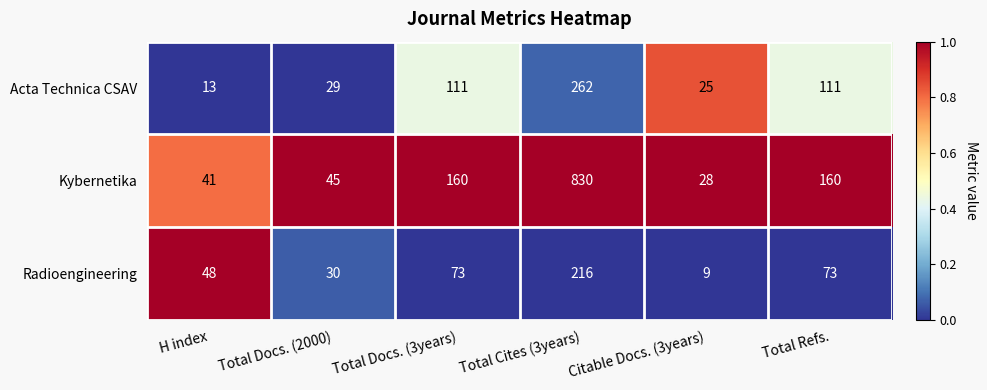

What is the total value across all series at Total Cites (3years)?

1308